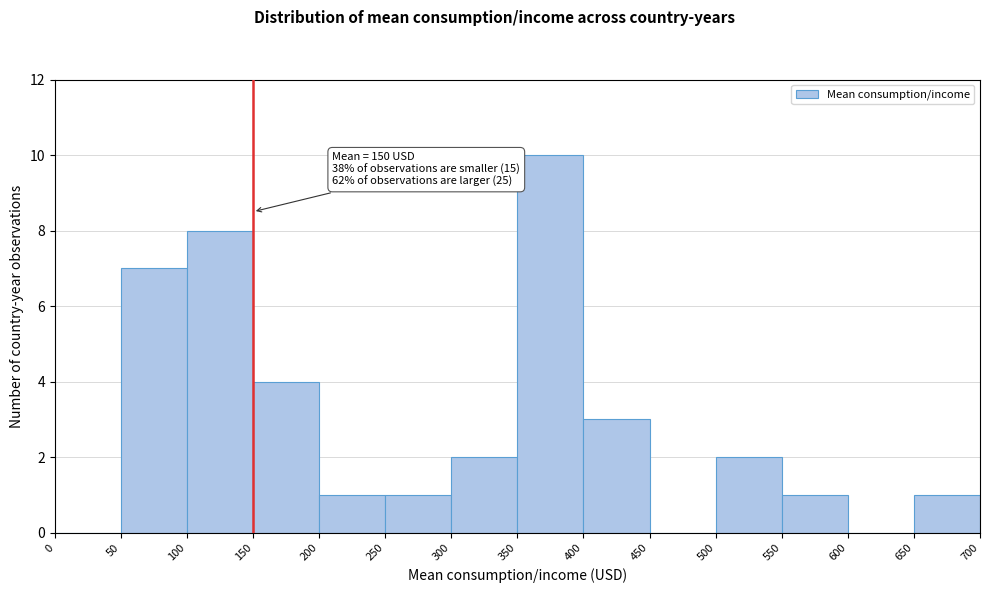

Which range on the x-axis has the tallest bar?

350 to 400